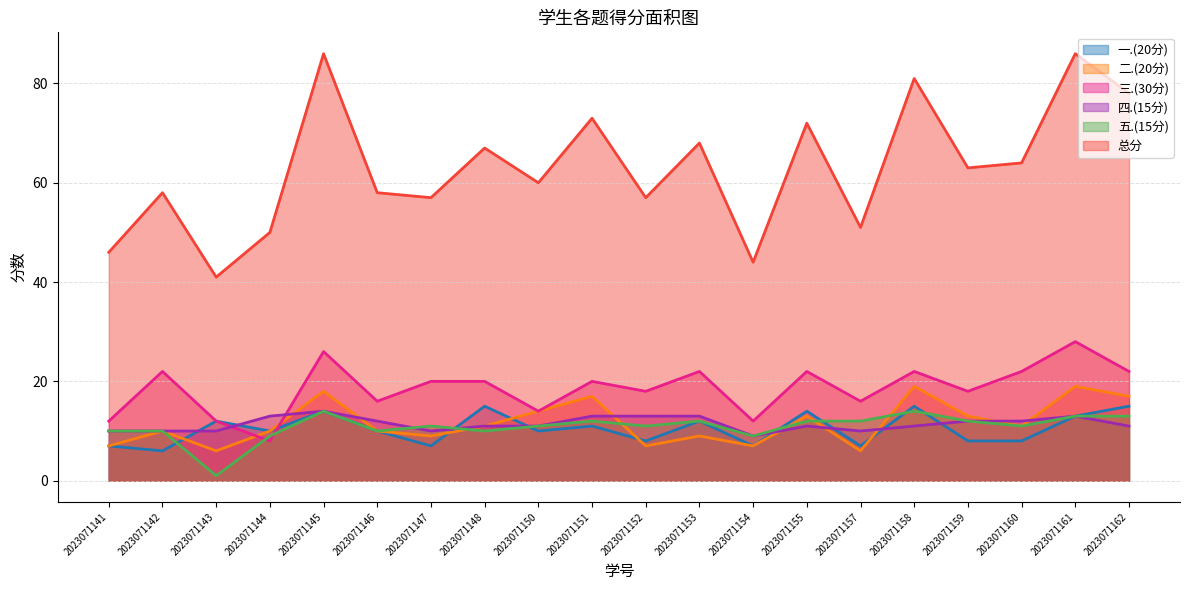

True or false: 总分 has more than 1 points higher than both neighbors.

True